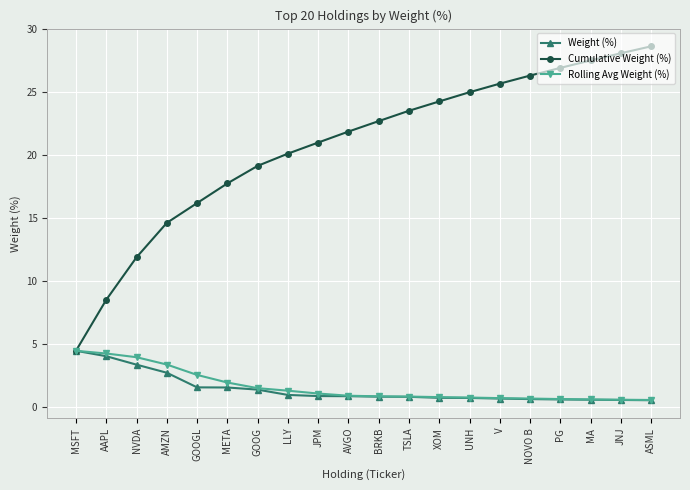

What is the label of the 15th point from the right?

META